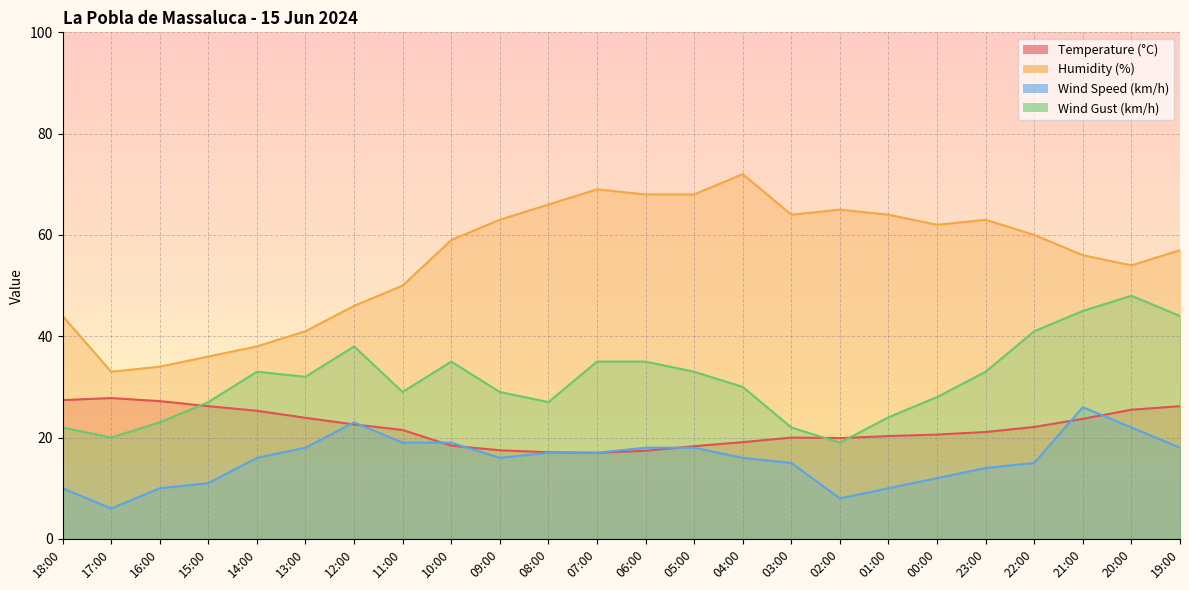

True or false: Humidity (%) and Wind Gust (km/h) intersect in this chart.

False